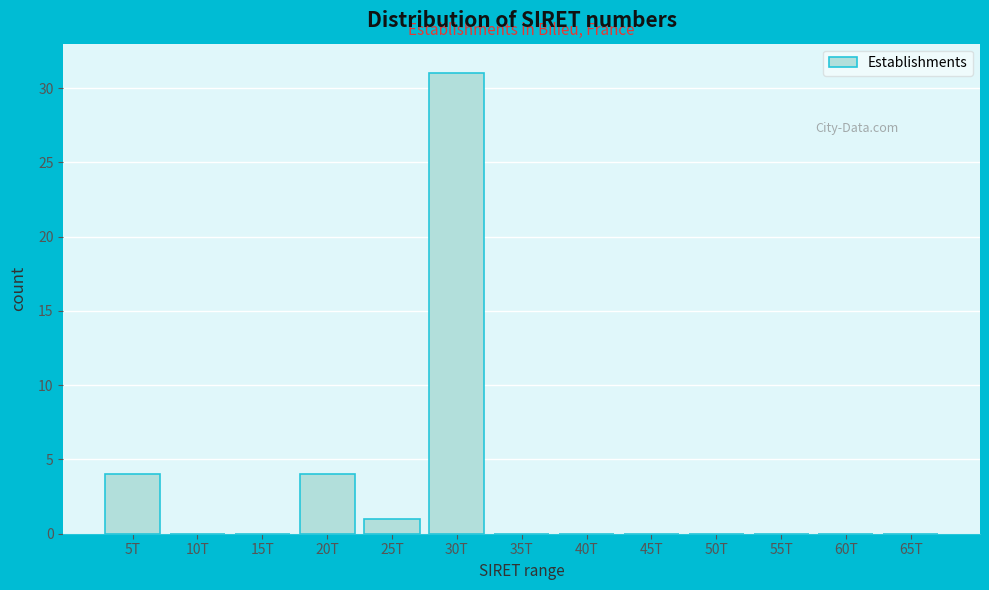

Reading left to right, what are all the values shown in this chart?

5T=4	10T=0	15T=0	20T=4	25T=1	30T=31	35T=0	40T=0	45T=0	50T=0	55T=0	60T=0	65T=0